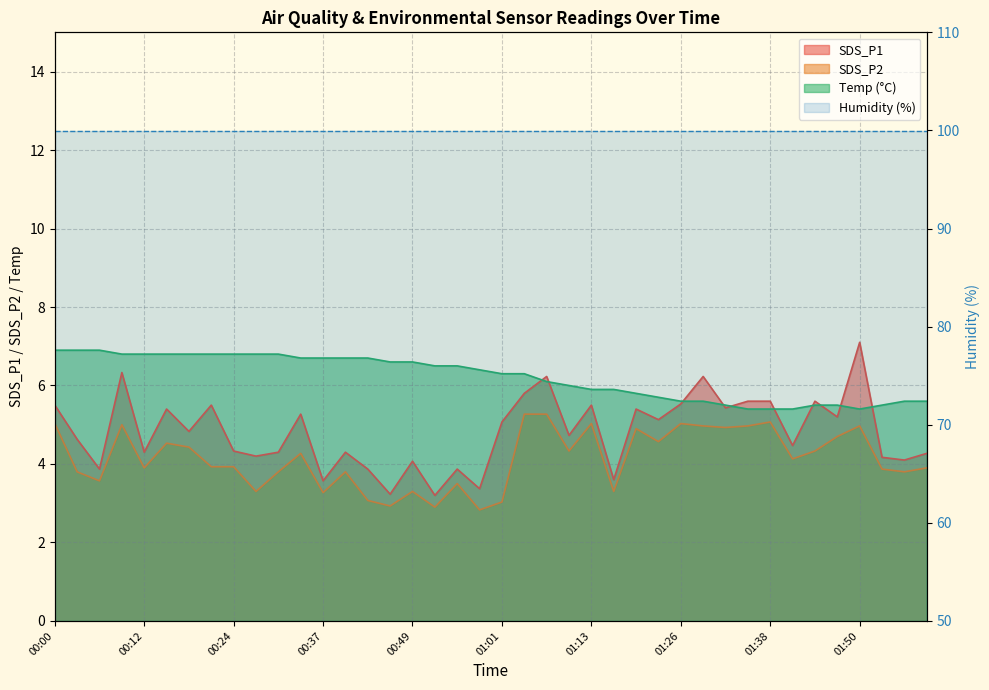

What is the label of the 4th point from the right?

01:50